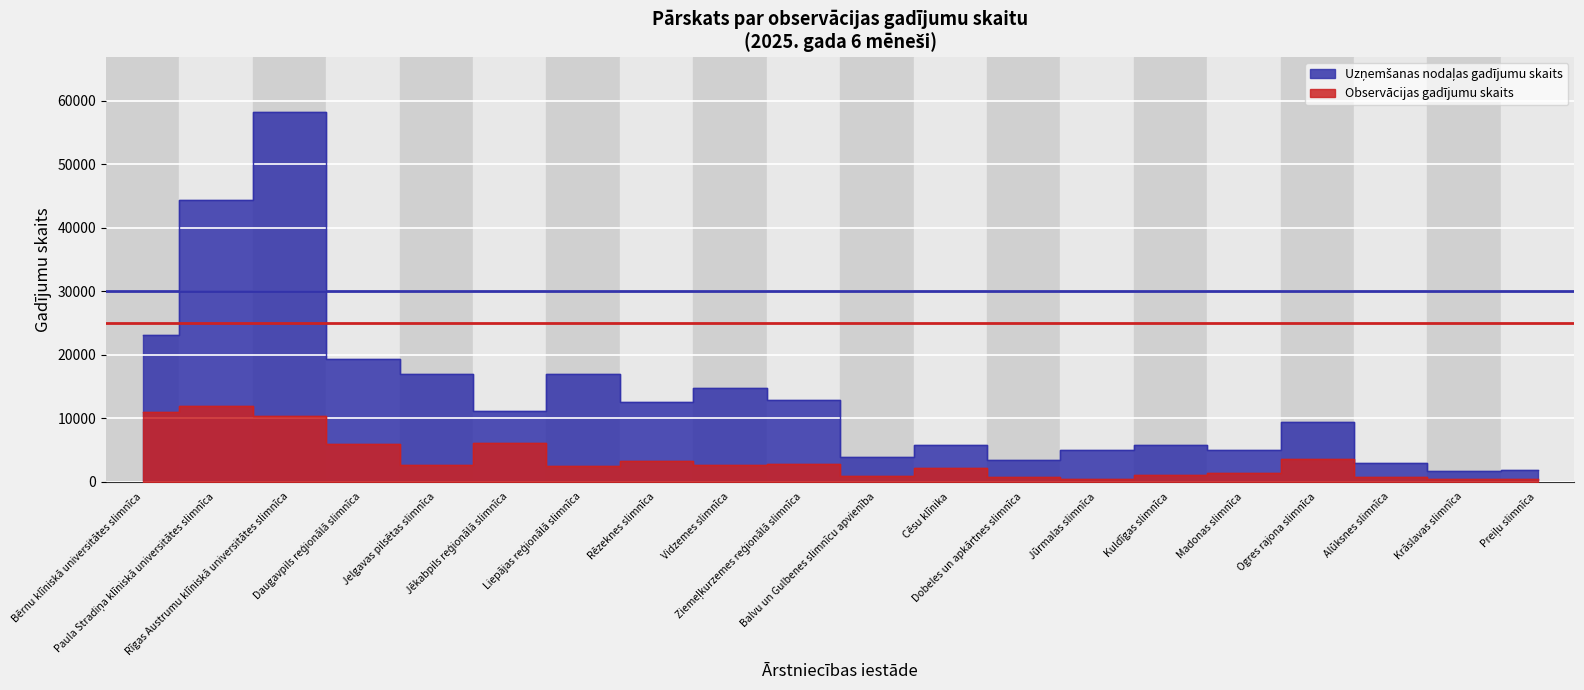

True or false: Observācijas gadījumu skaits and Uzņemšanas nodaļas gadījumu skaits cross at least once.

False